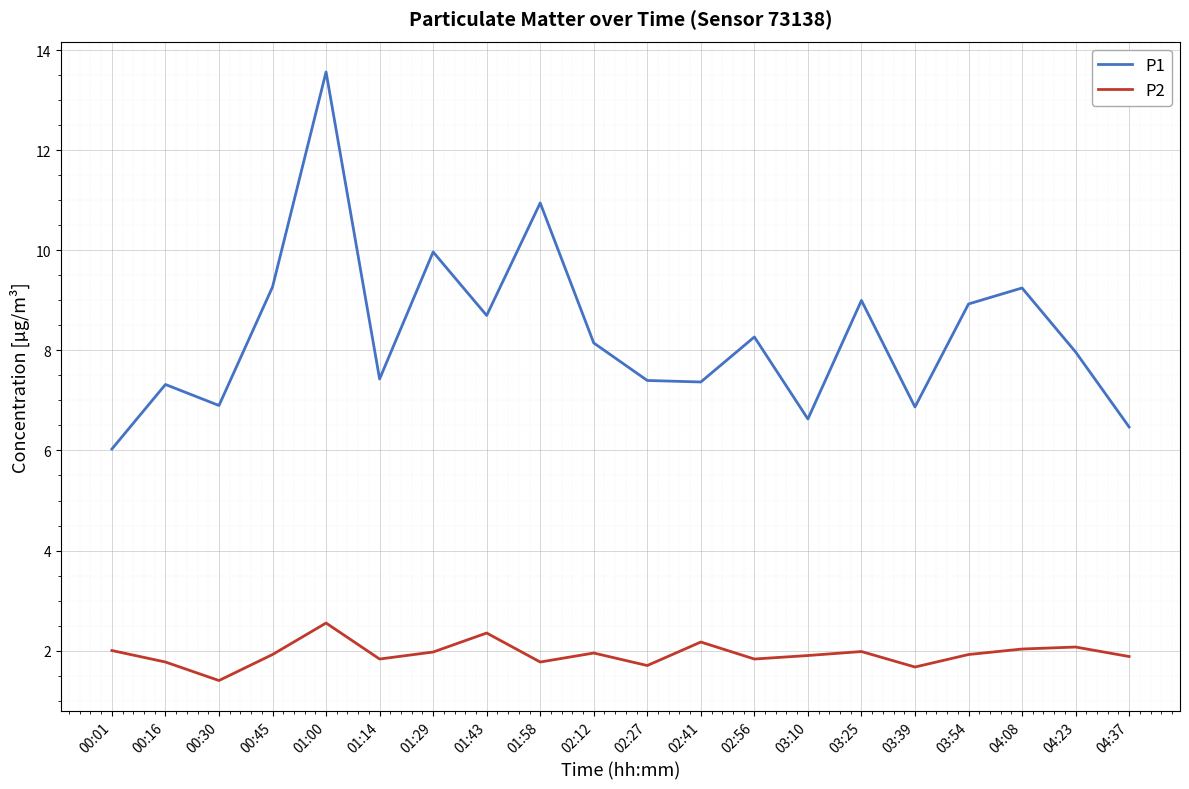

Rank the series by their average value, from lowest to highest.

P2, P1